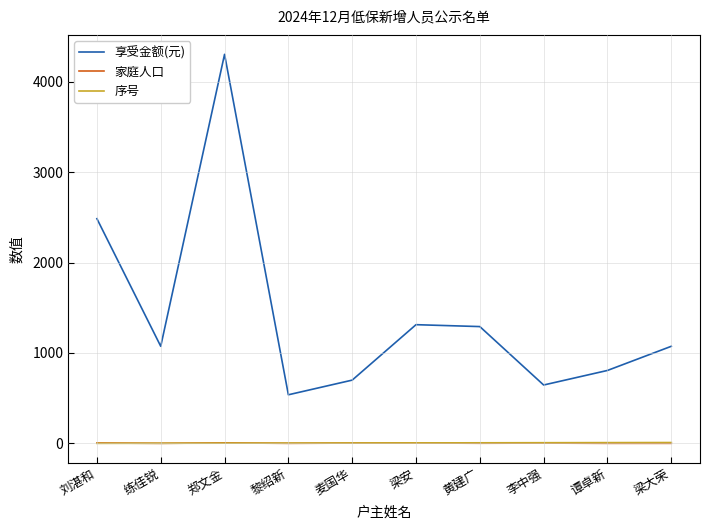

How many 序号 values are between 3 and 8?

6